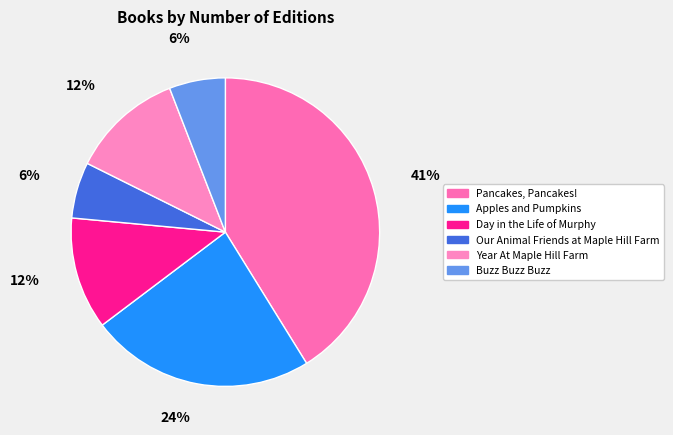

Is the sum of Pancakes, Pancakes! and Apples and Pumpkins greater than half?

Yes